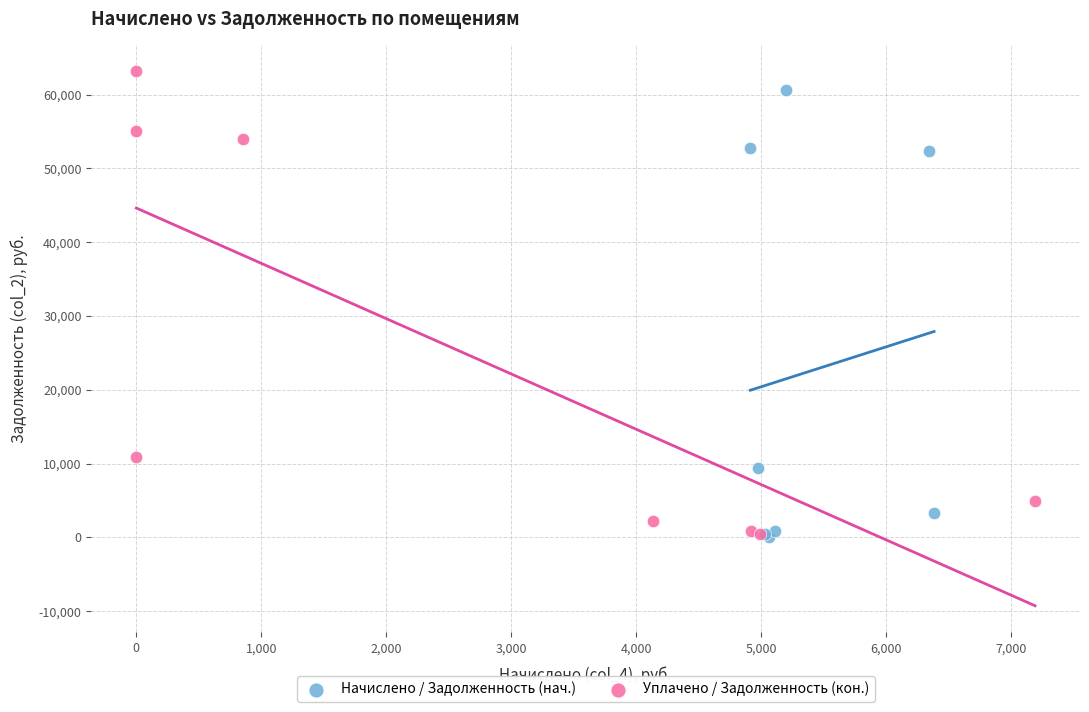

What are all the series names shown in the legend?

Начислено / Задолженность (нач.), Уплачено / Задолженность (кон.)